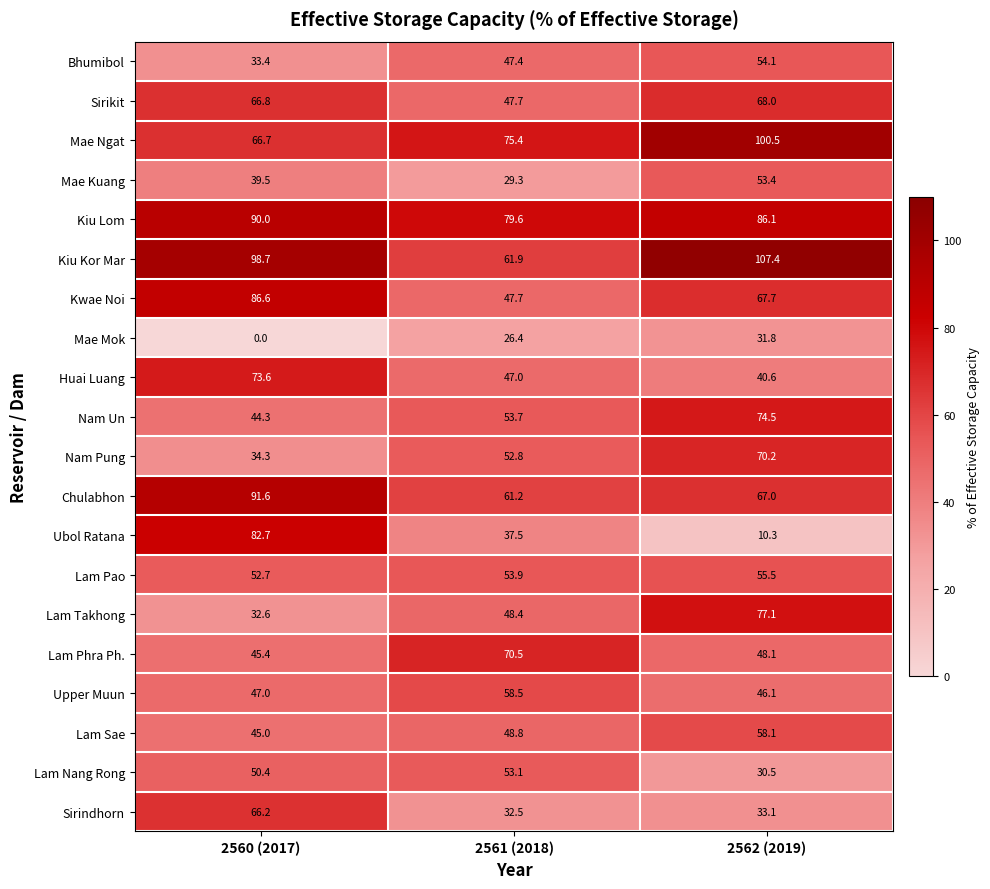

Where does the Nam Pung series first go above 52?

2561 (2018)